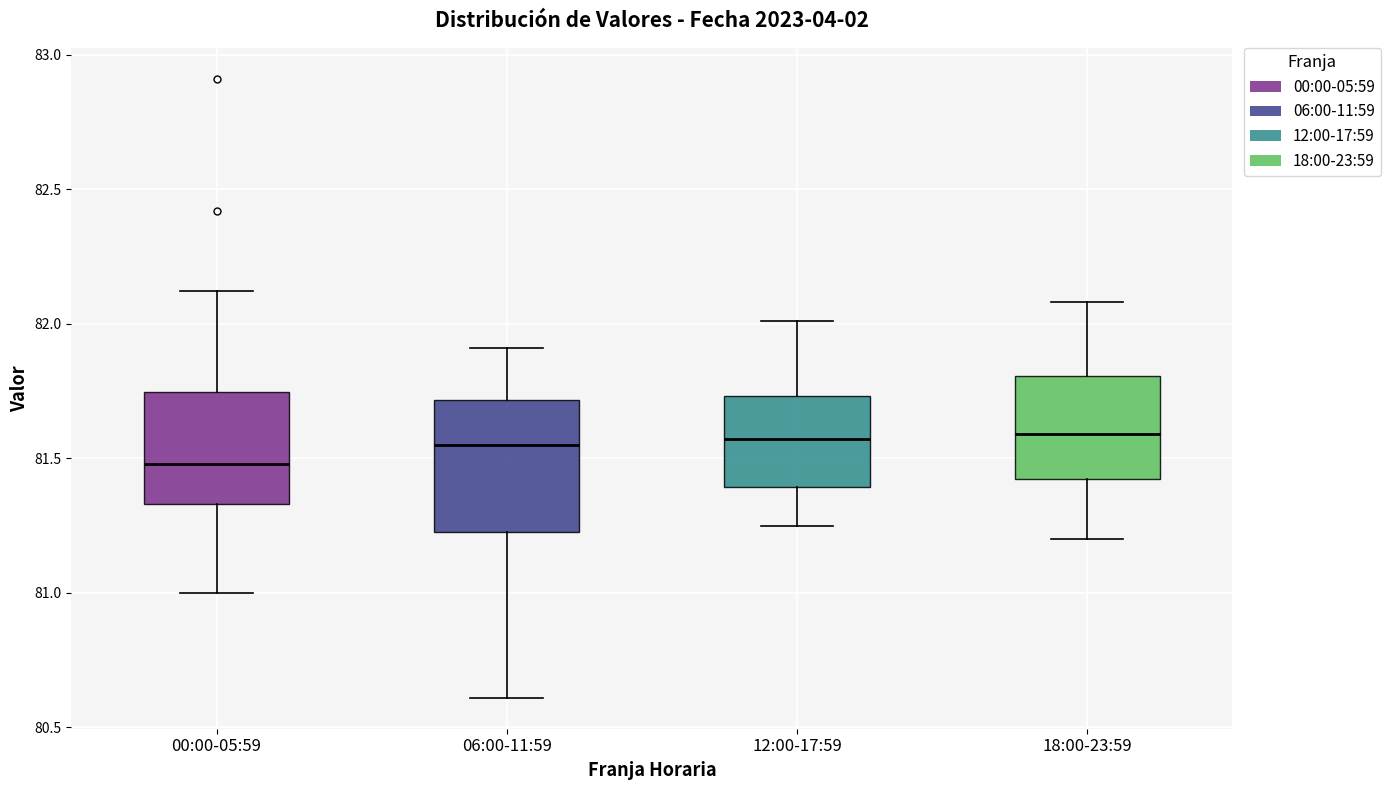

Reading left to right, read every box against the y-axis: the position of its median line, the range the box covers, and the ends of its whiskers. The values are not printed on the chart, so give them approximately, as read against the axis.

00:00-05:59: median 81.50, box 81.35 to 81.75, whiskers 81.00 to 82.10
06:00-11:59: median 81.55, box 81.25 to 81.70, whiskers 80.60 to 81.90
12:00-17:59: median 81.55, box 81.40 to 81.75, whiskers 81.25 to 82.00
18:00-23:59: median 81.60, box 81.40 to 81.80, whiskers 81.20 to 82.10